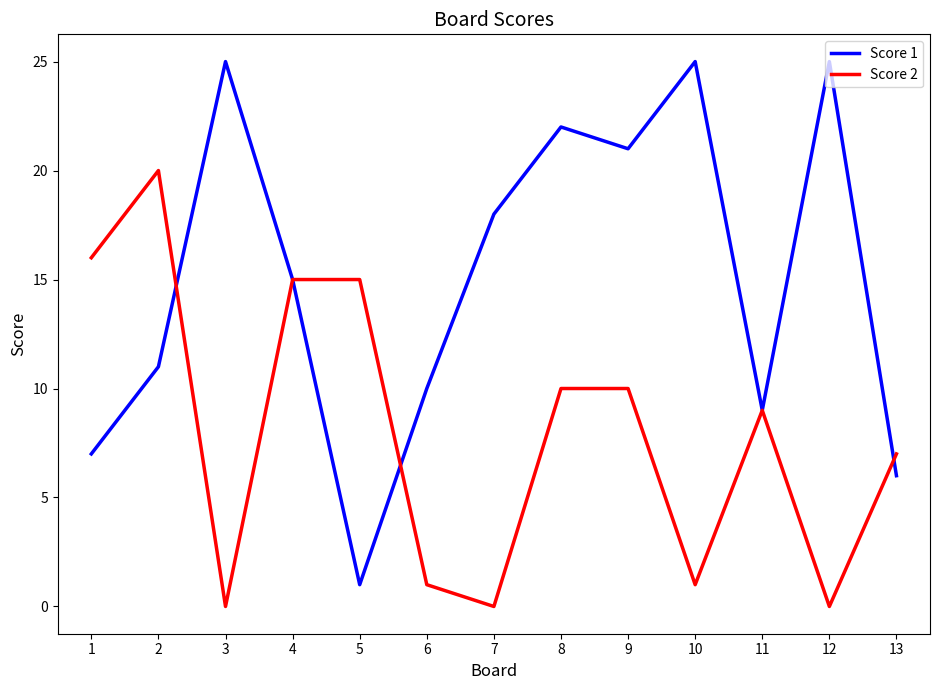

What is the sum of the Score 1 values at 7 and 13?

24